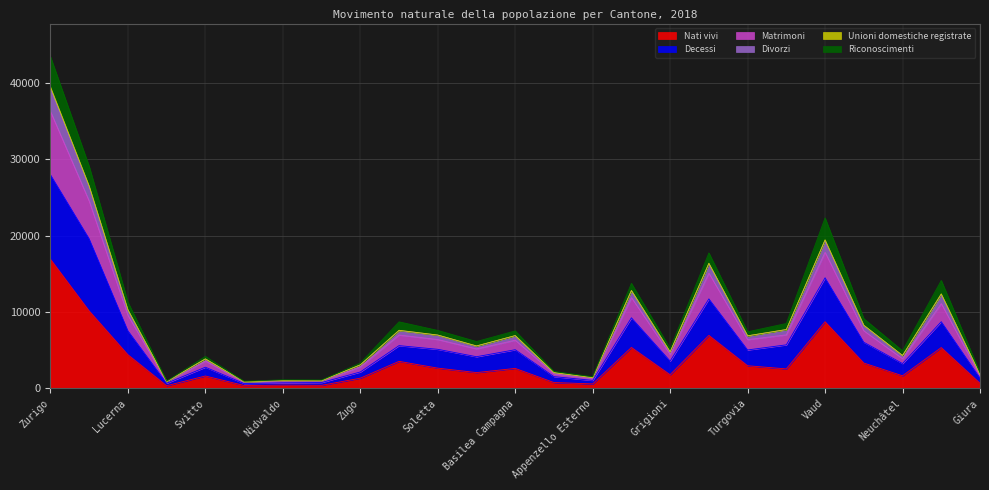

At which category is the sum across all series the highest?

Zurigo